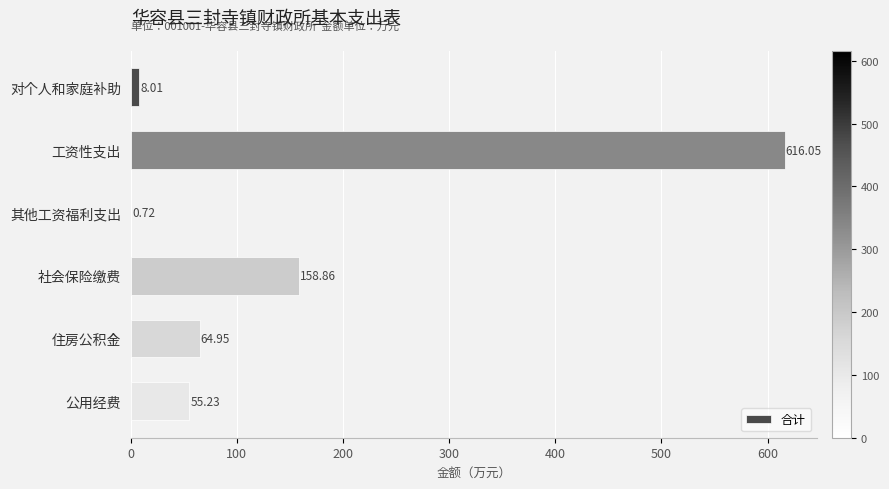

What is the sum of all values?

903.8